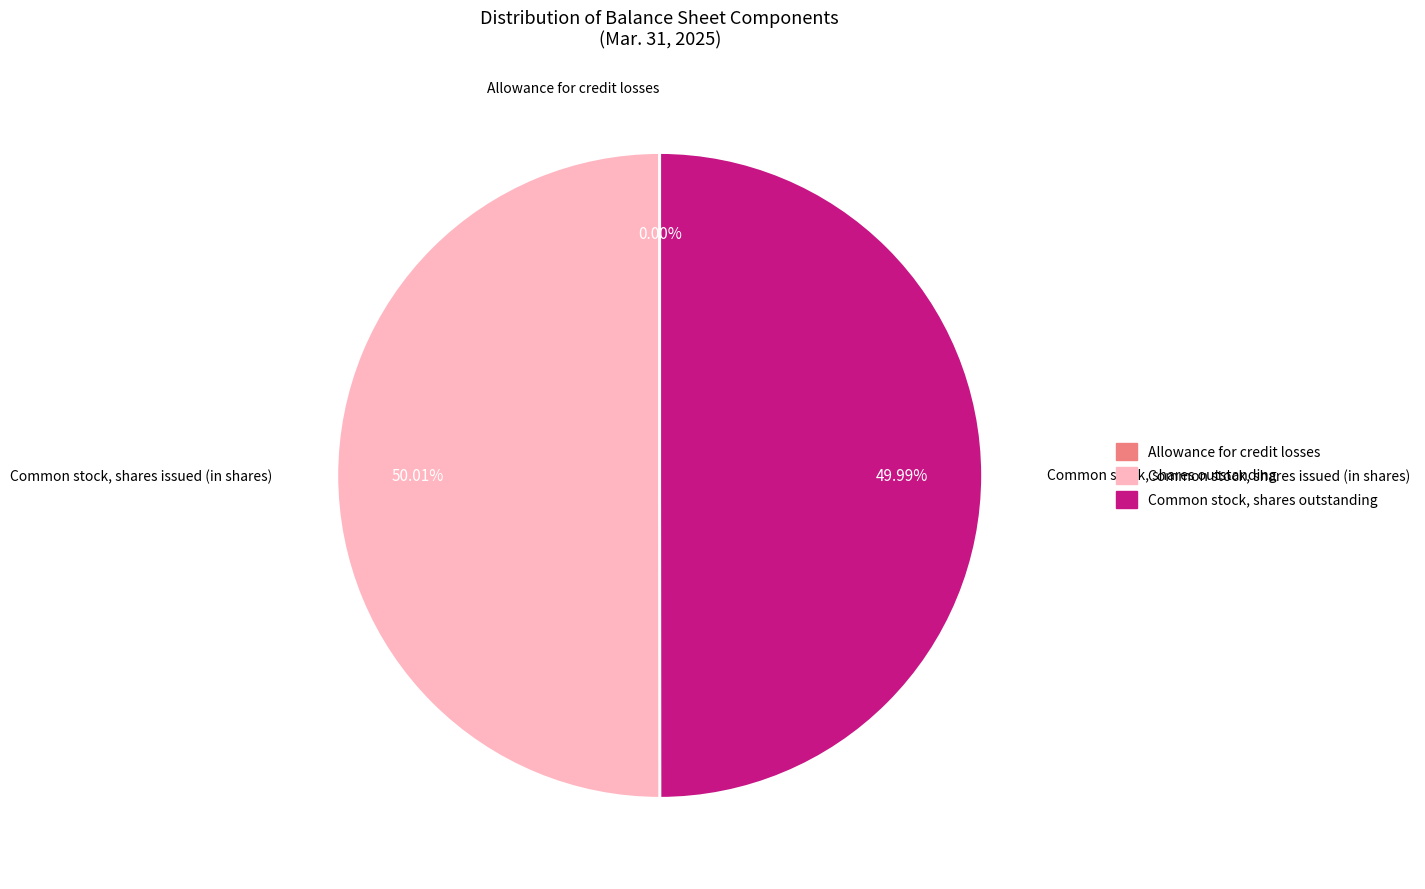

How much of the chart is everything except Common stock, shares outstanding?

50.0%